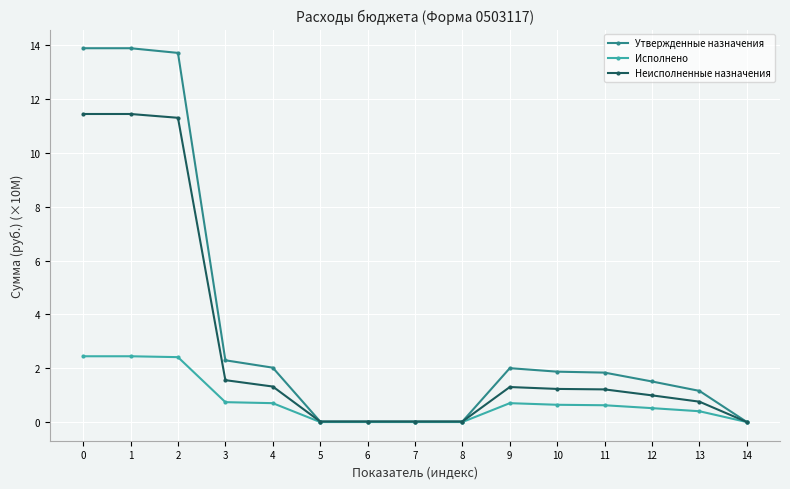

The Неисполненные назначения series shows 0.0 at 8. True or false?

True